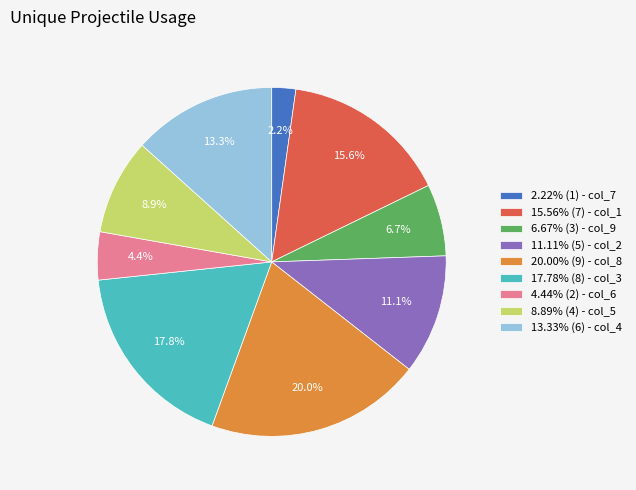

Does any single category account for the majority?

No